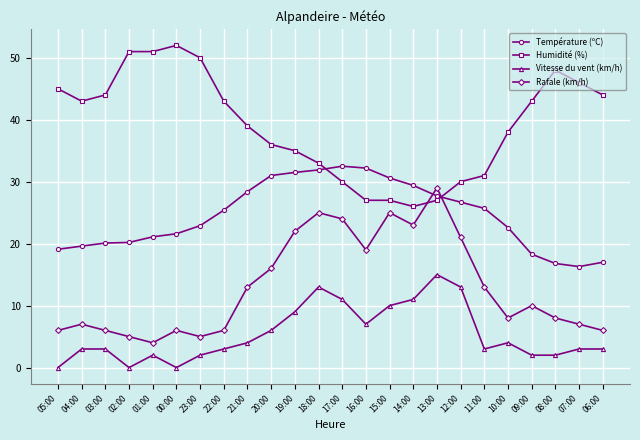

How many lines are shown in the chart?

4